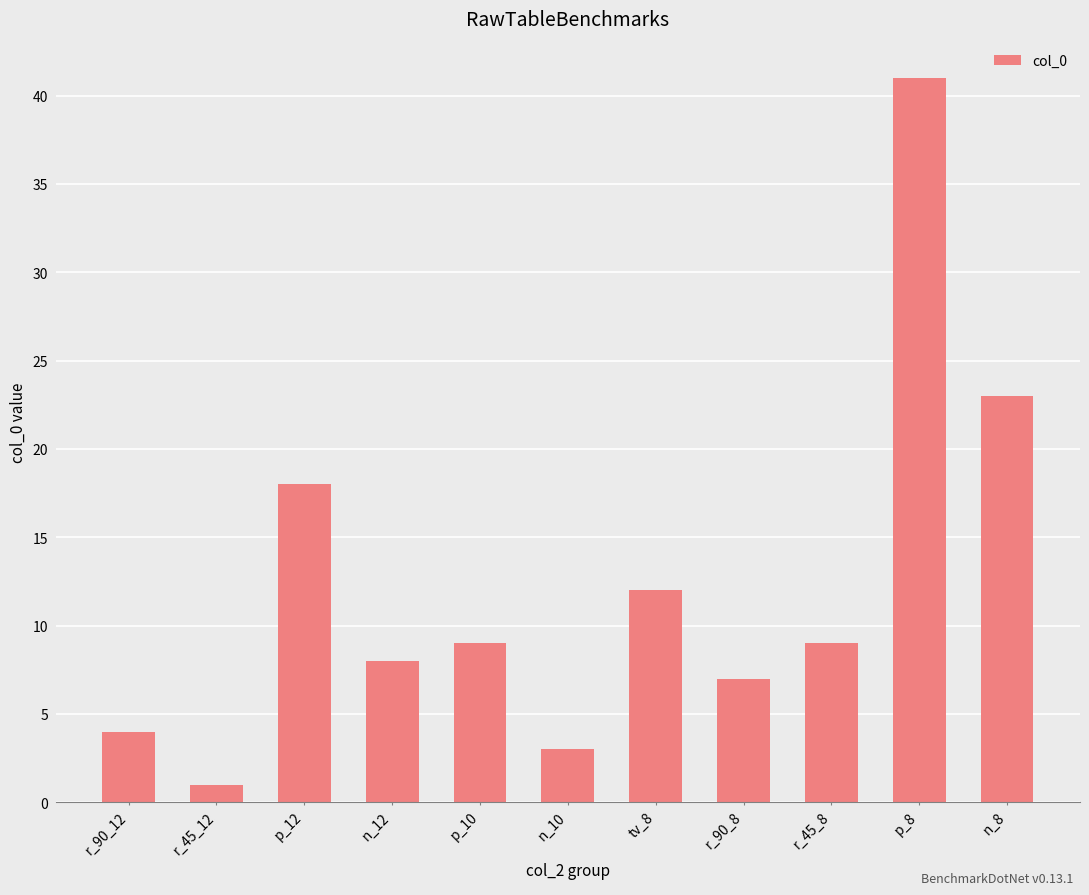

What is the label of the 2nd bar from the left?

r_45_12